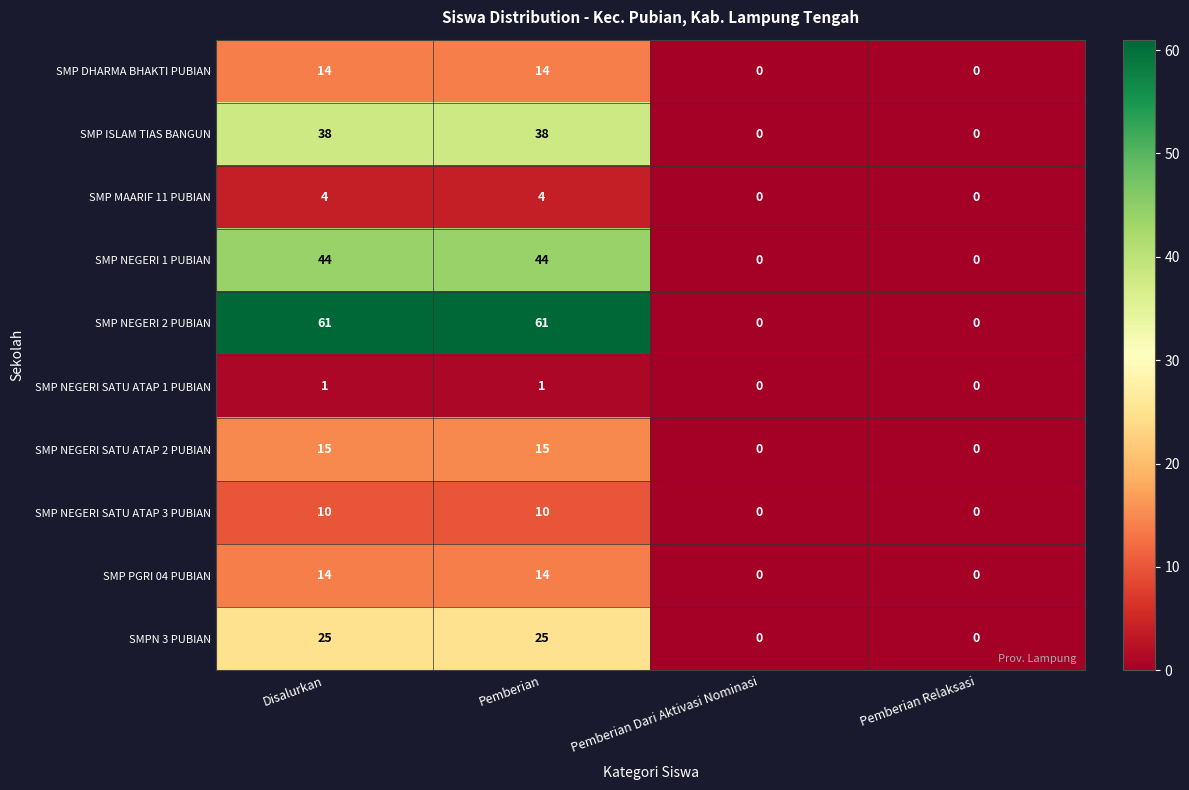

What is the sum of the SMP PGRI 04 PUBIAN values at Pemberian Relaksasi and Pemberian?

14